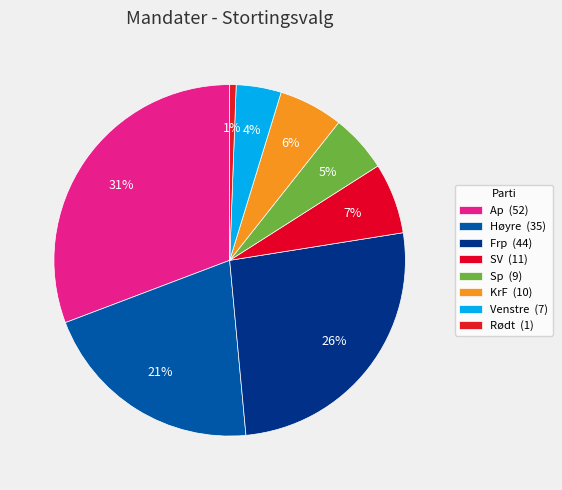

How many slices are in this pie chart?

8